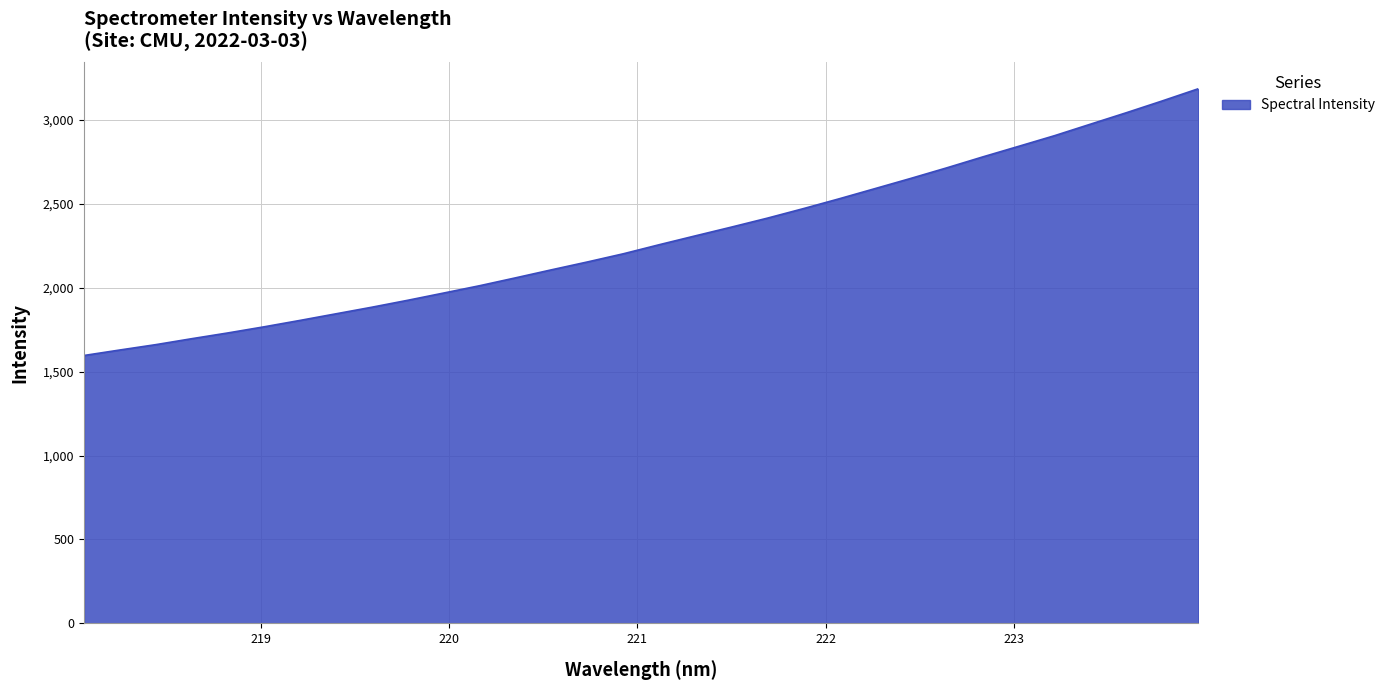

What is the greatest value displayed?

3184.0